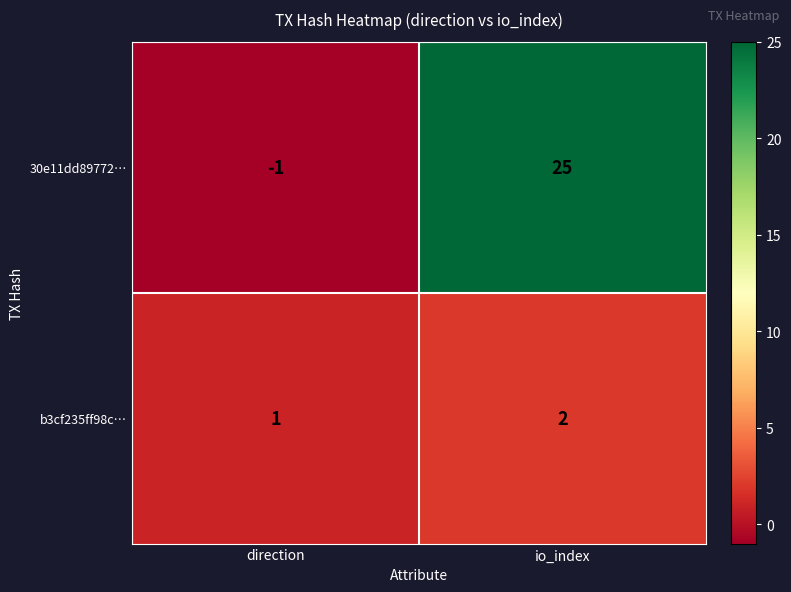

Rank the series at direction from lowest to highest value.

30e11dd89772…, b3cf235ff98c…